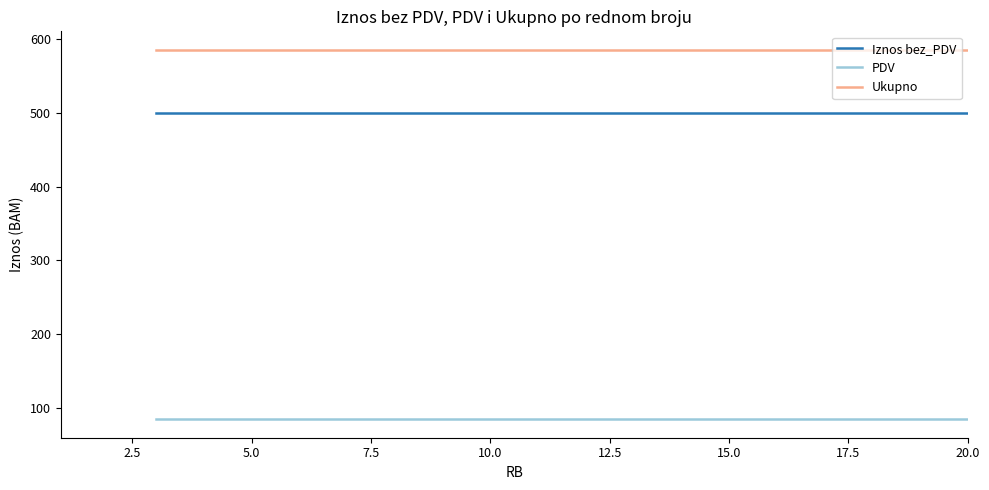

True or false: Ukupno and PDV intersect in this chart.

False